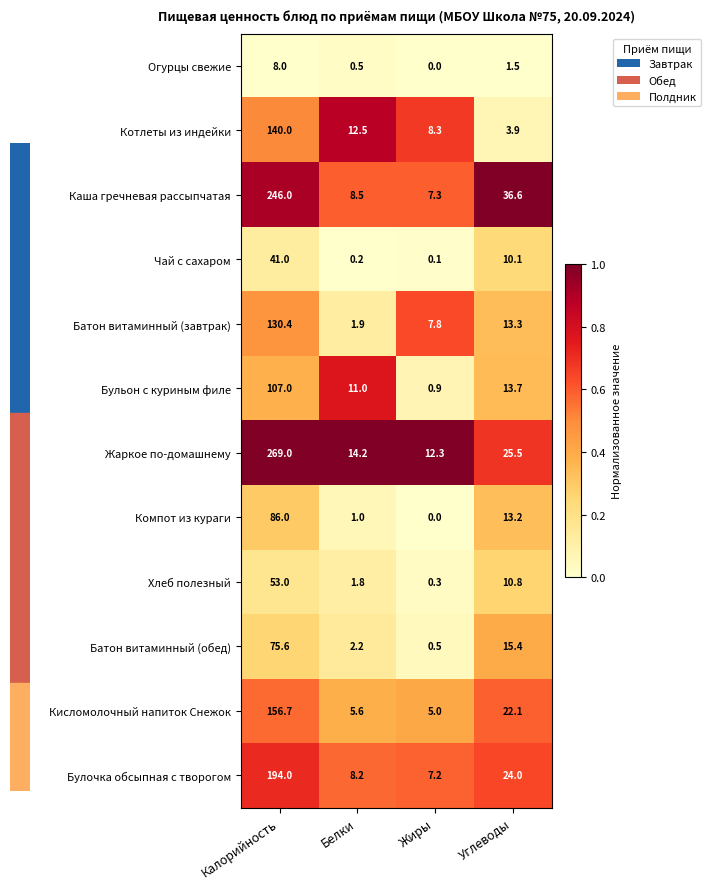

How many data points does each series have?

4